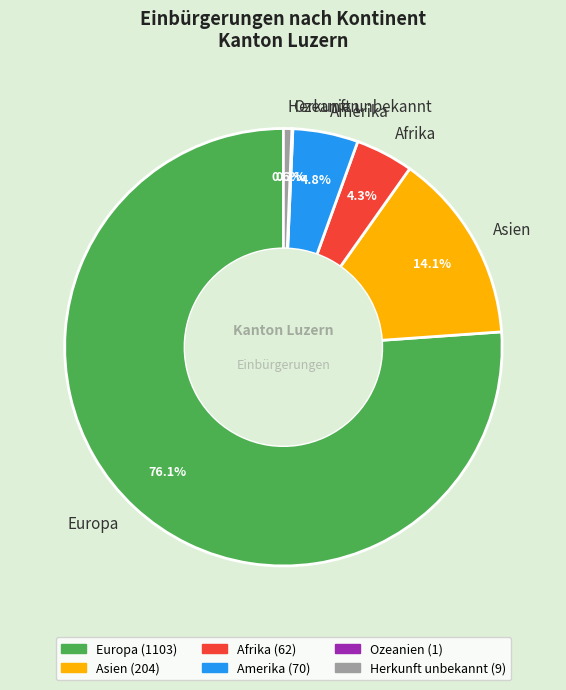

Does Europa account for over 50% of the chart?

Yes